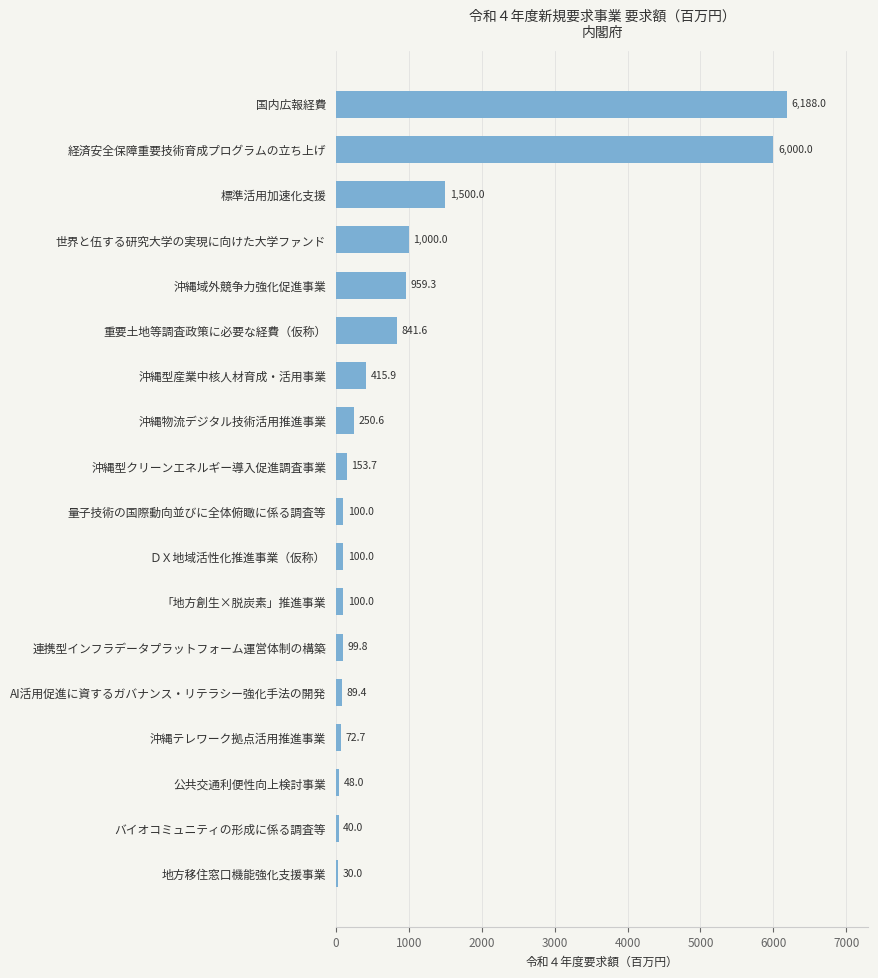

What is the change in value from 標準活用加速化支援 to 沖縄域外競争力強化促進事業?

-540.7